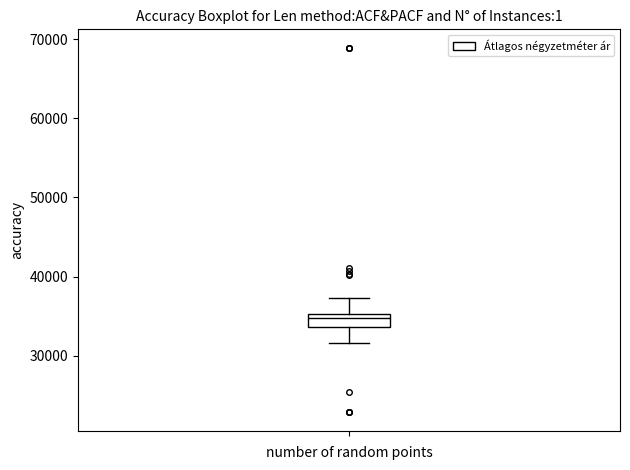

Where does the lower whisker of the box end on the y-axis? The values are not printed on the chart, so give them approximately, as read against the axis.

32000